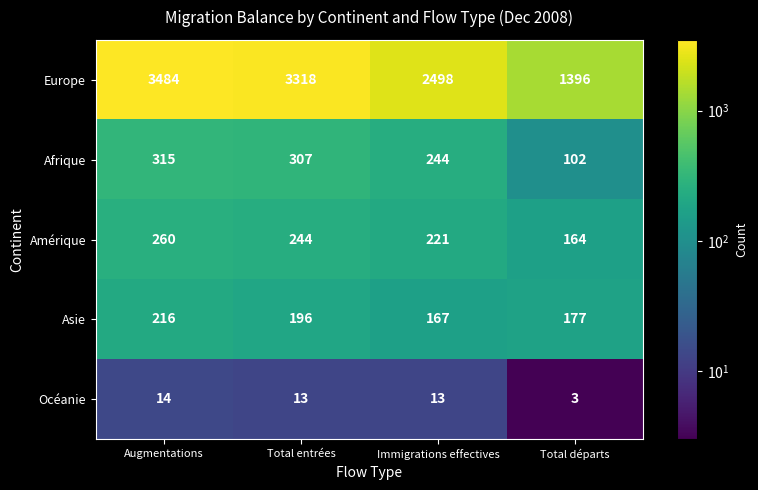

Is it true that Océanie equals 4 at Total entrées?

False